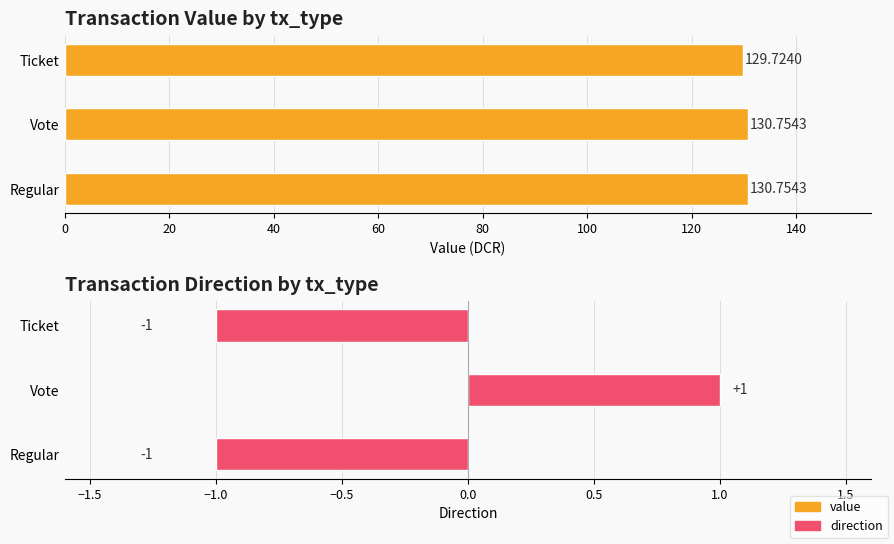

What is the average value of the value series?

130.4